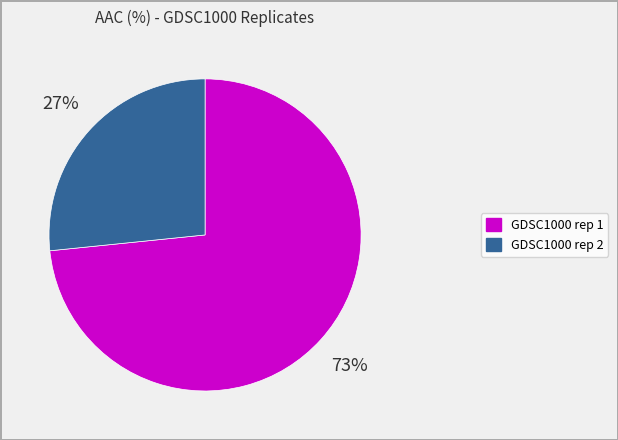

Is the sum of GDSC1000 rep 2 and GDSC1000 rep 1 greater than half?

Yes